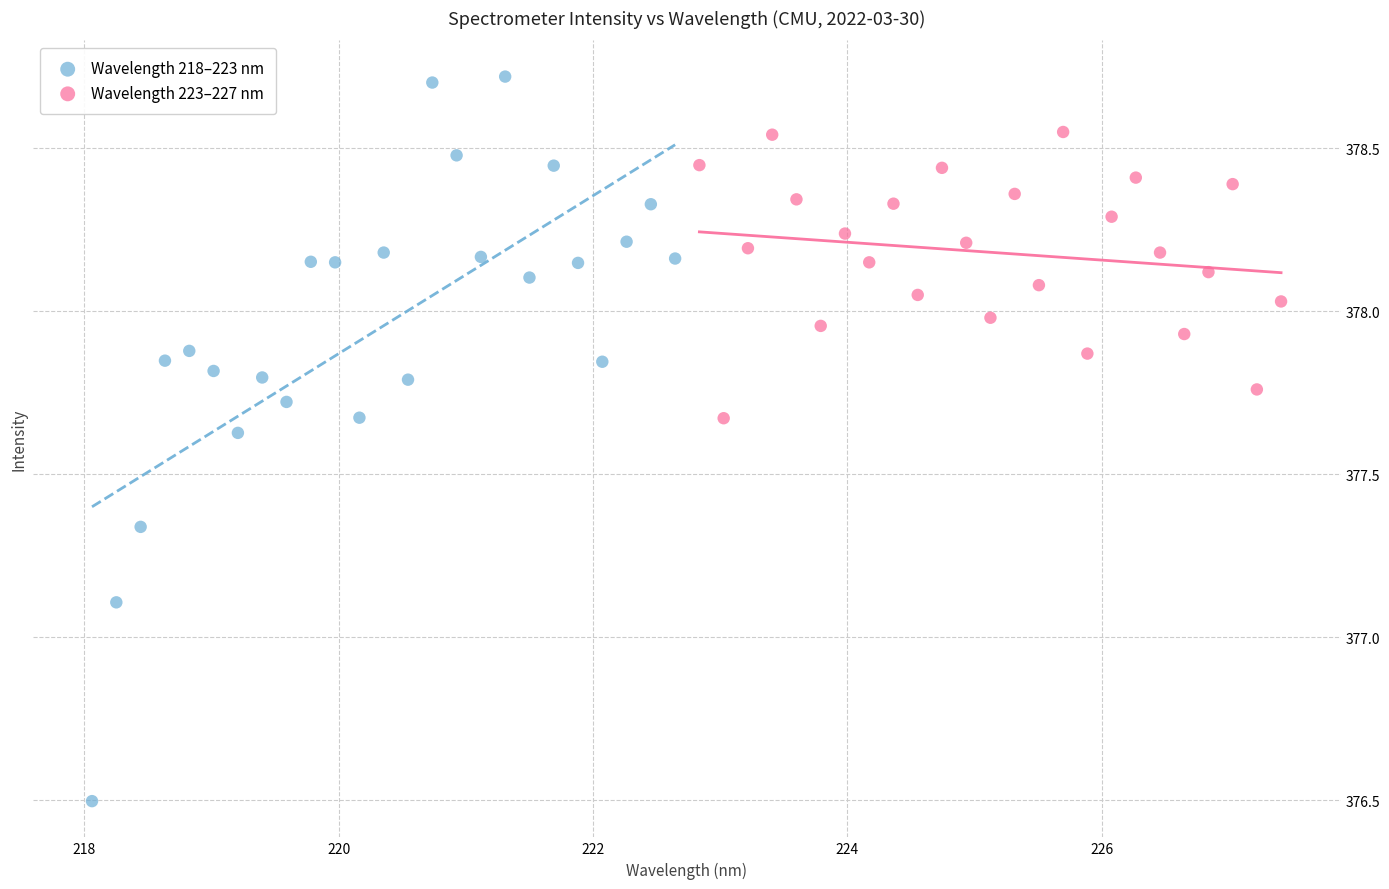

What are all the series names shown in the legend?

Wavelength 218–223 nm, Wavelength 223–227 nm